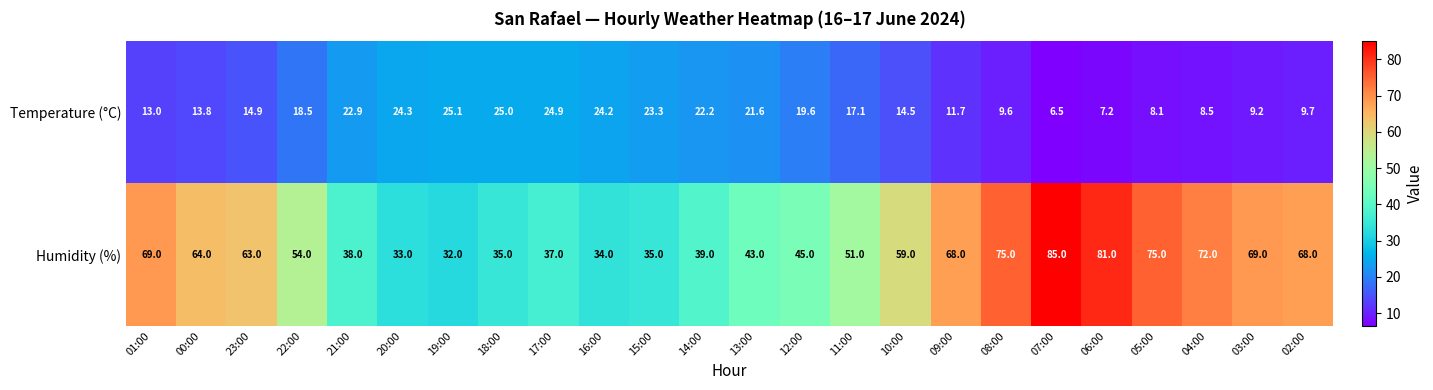

Which series changed the most between 10:00 and 04:00?

Humidity (%)